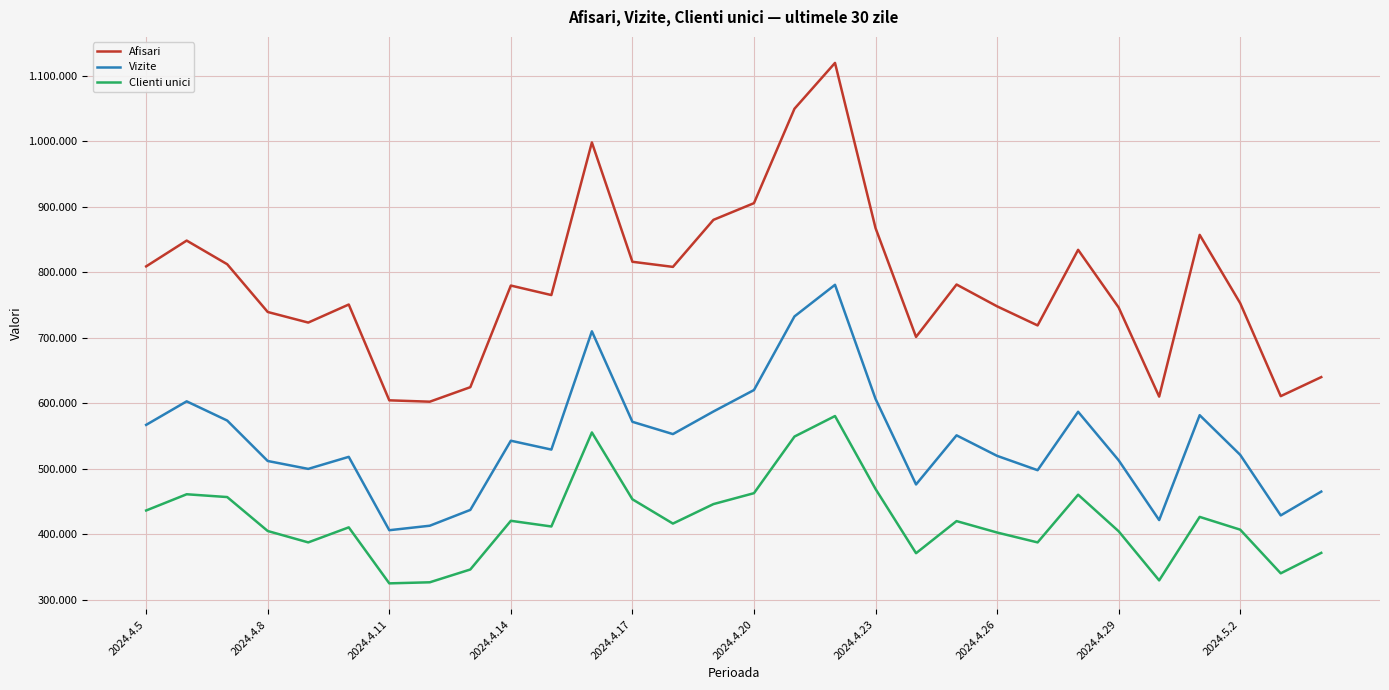

What is the sum of all Afisari values?

23505875